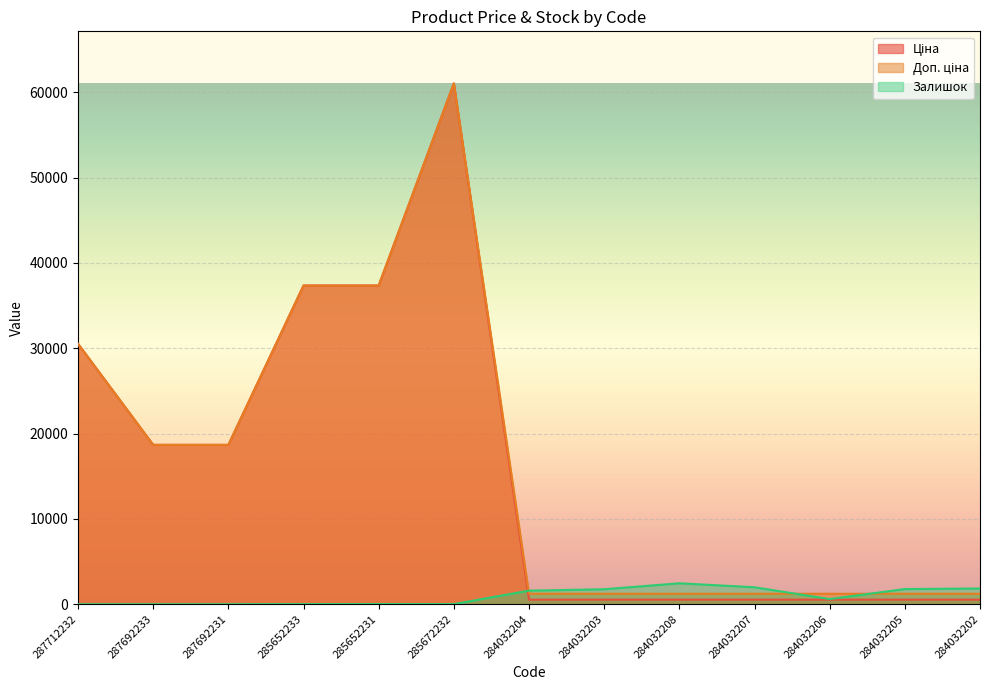

What is the difference between the maximum and minimum values in the Ціна series?

60489.3